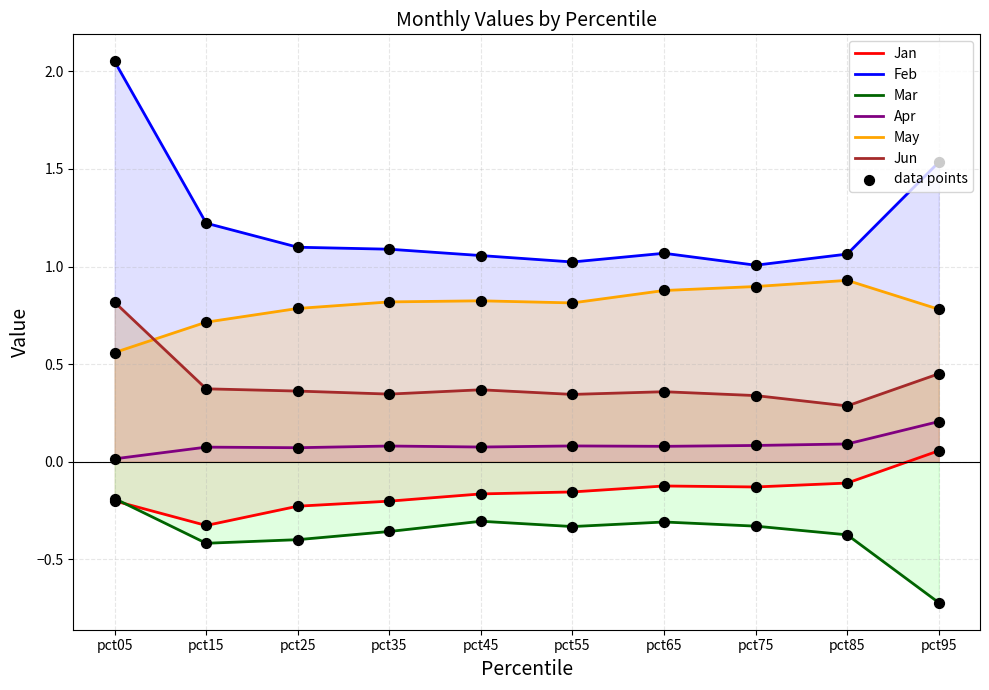

Which series reaches the minimum Y coordinate?

Mar